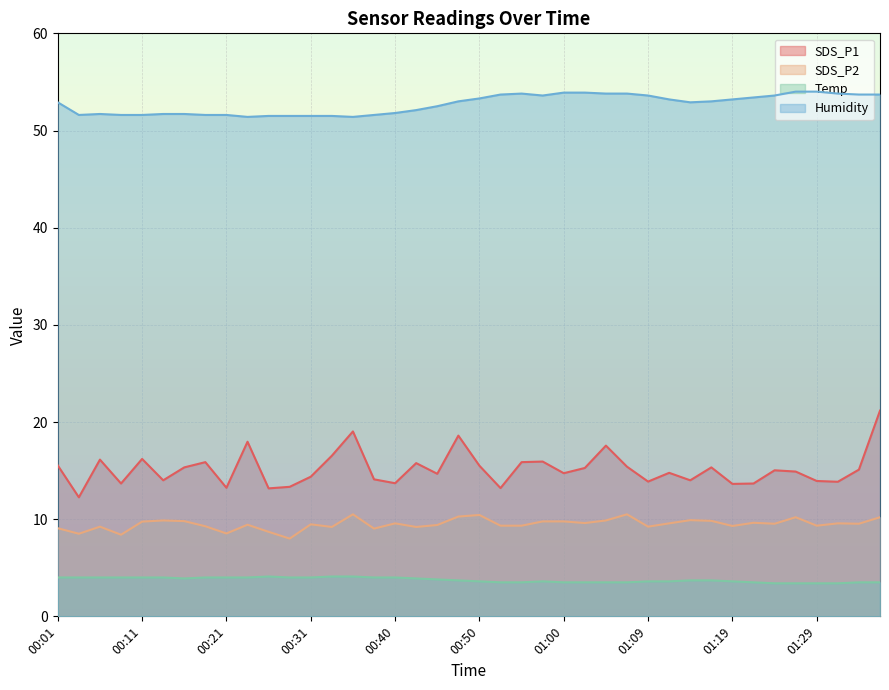

What is the maximum value shown in the chart?

54.0